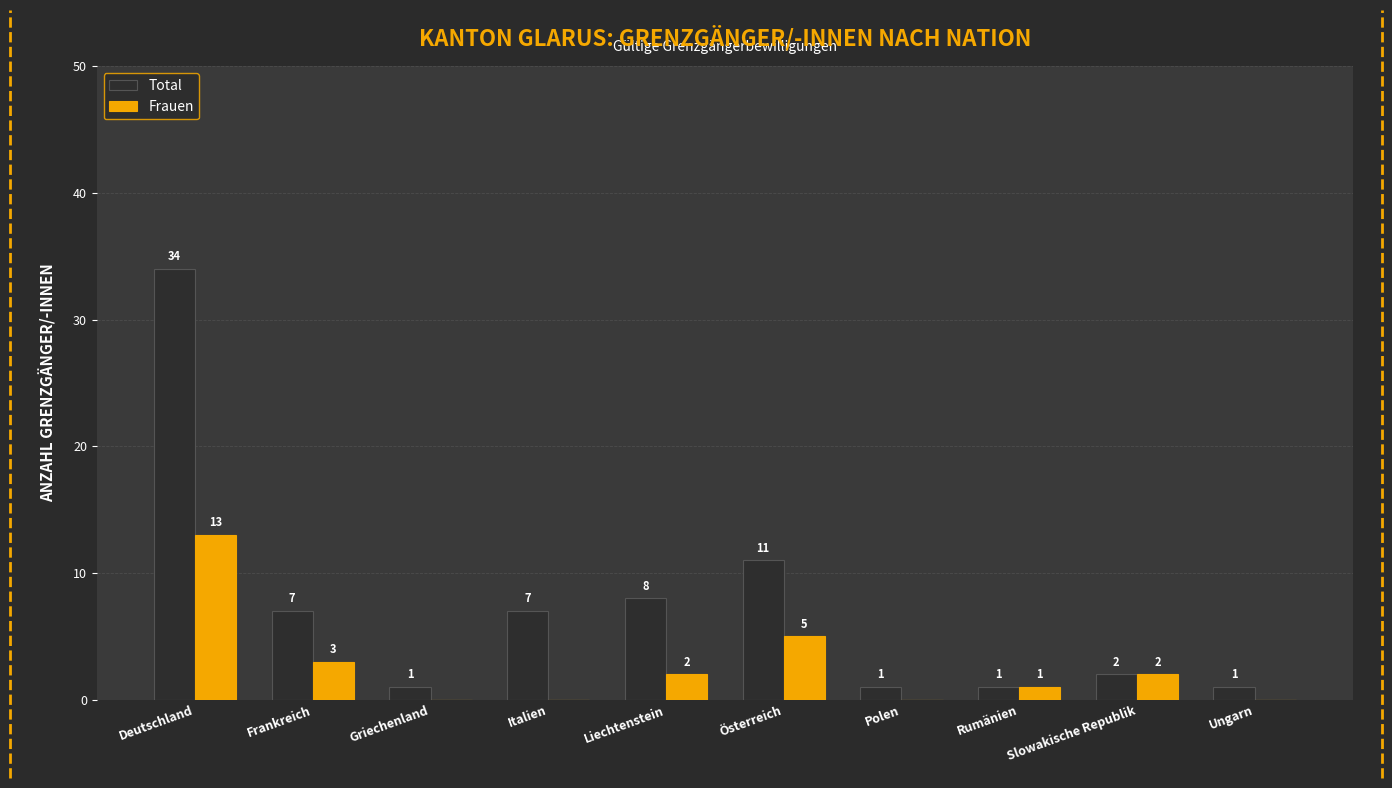

How many data points does each series have?

10